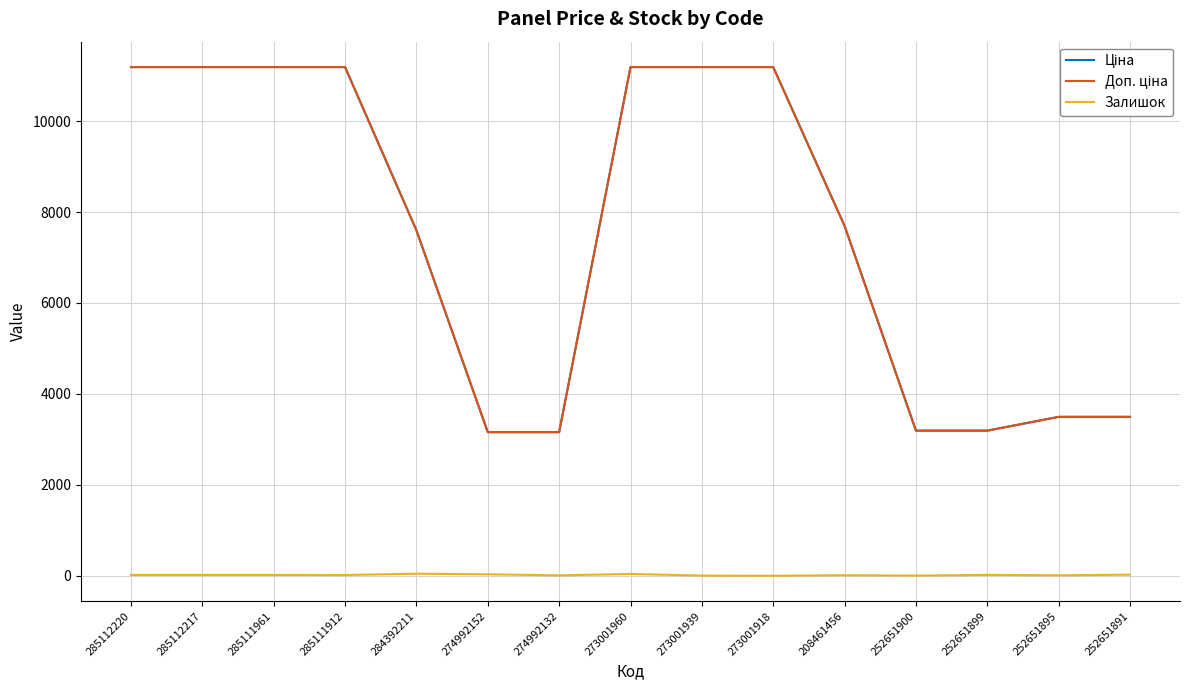

What is the total value across all series at 273001918?

22376.3